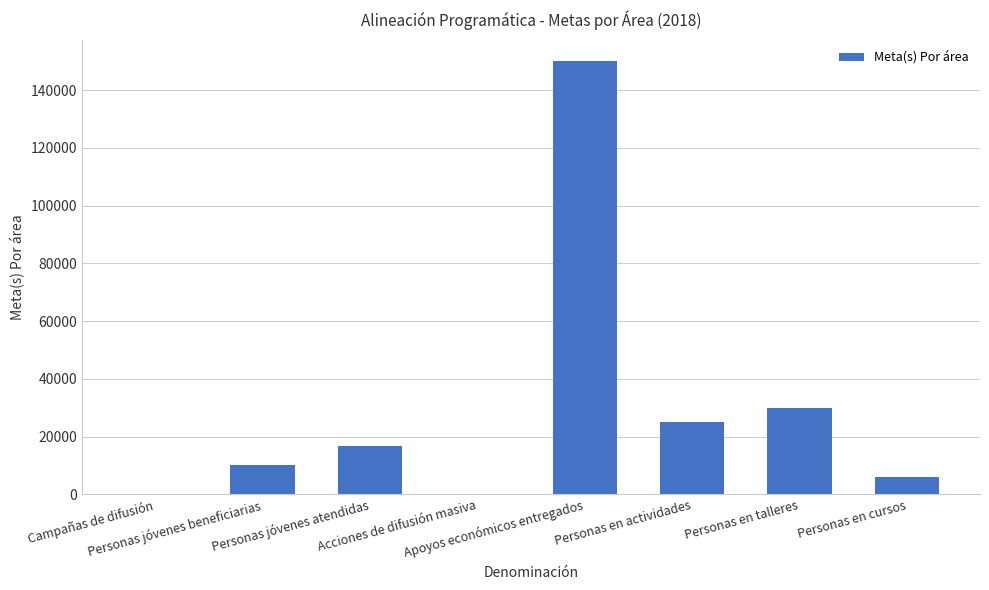

The chart shows a value of 25000 at Personas en actividades. True or false?

True